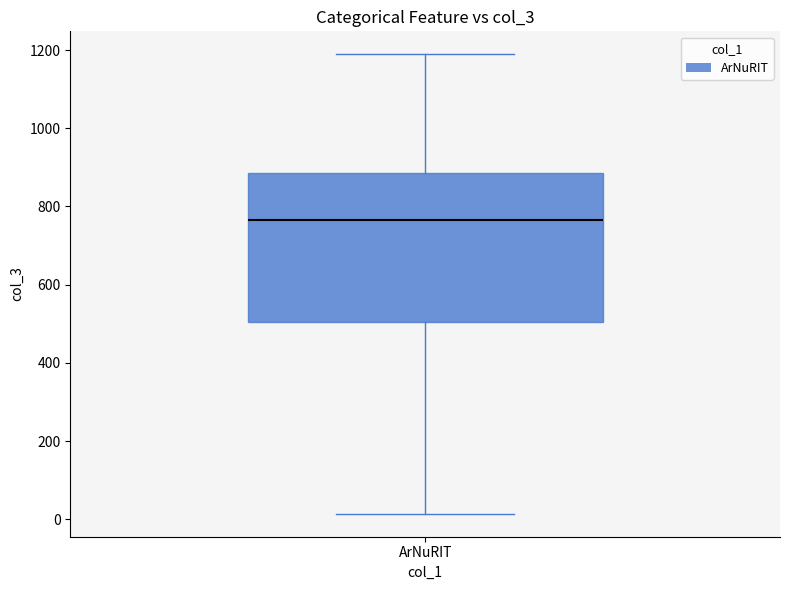

Where does the upper whisker of the box for ArNuRIT end on the y-axis? The values are not printed on the chart, so give them approximately, as read against the axis.

1180